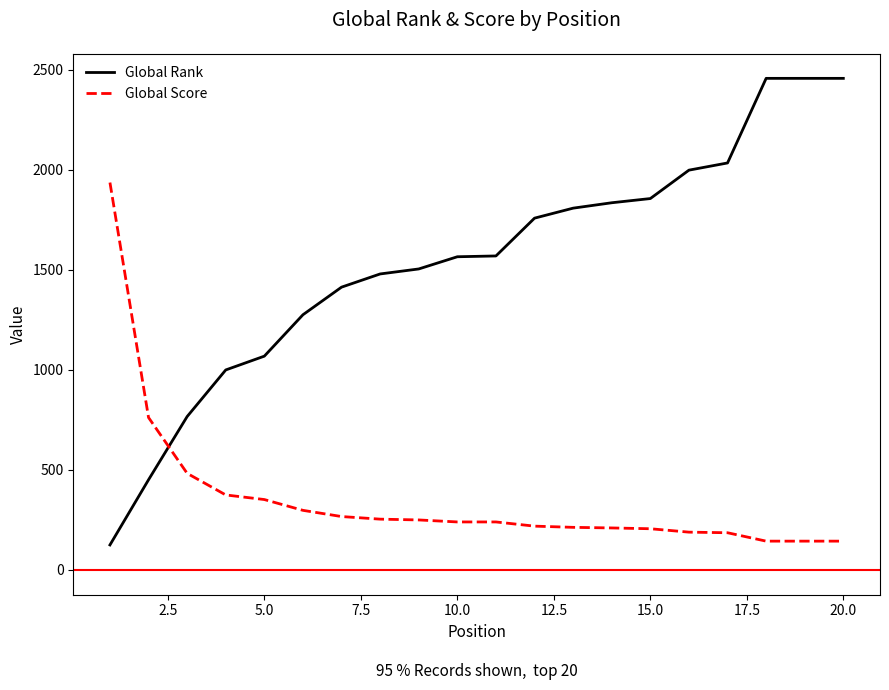

How many categories are shown in the chart?

20